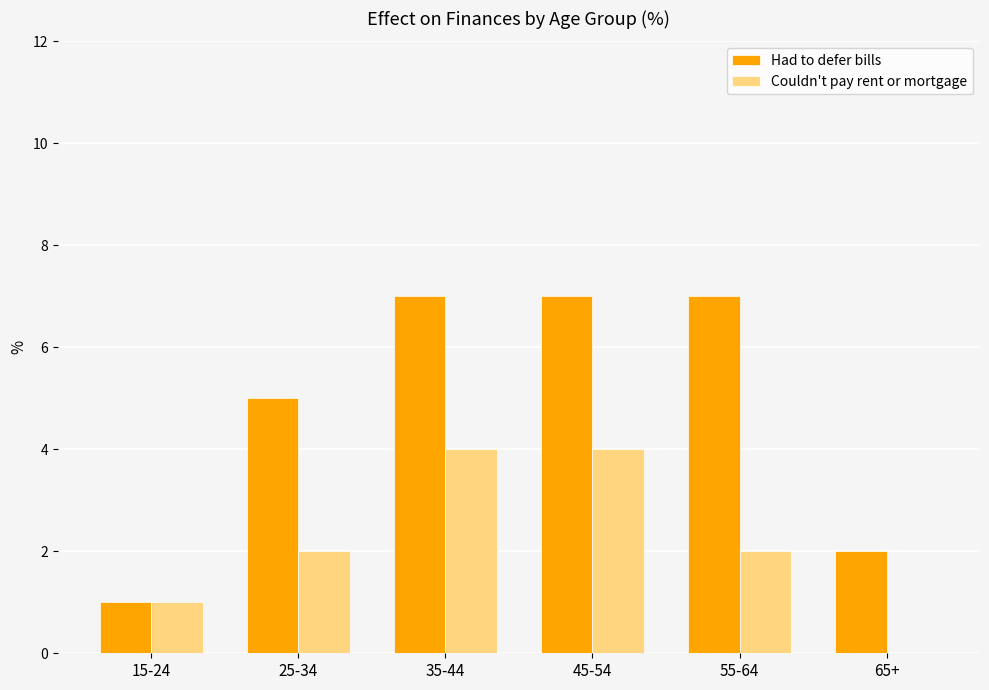

What is the approximate value of Had to defer bills at 35-44?

7